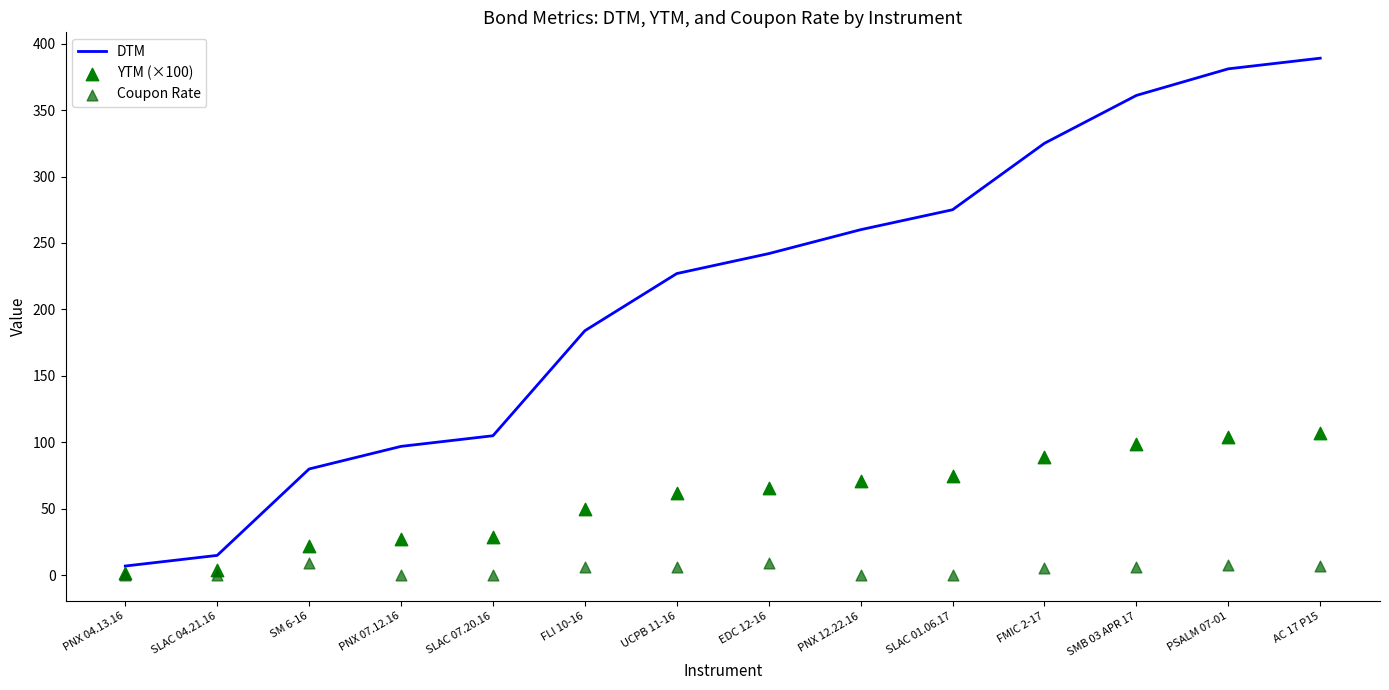

At which category is the sum across all series the highest?

AC 17 P15